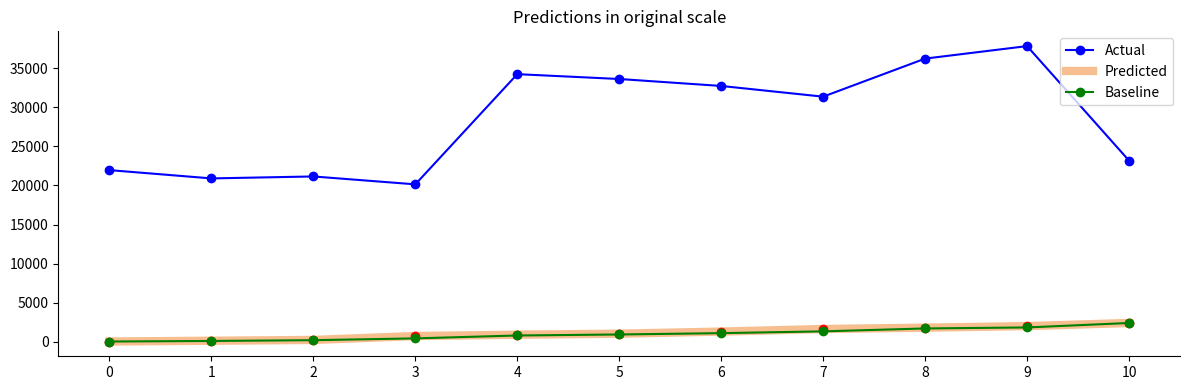

True or false: Baseline and Actual intersect in this chart.

False